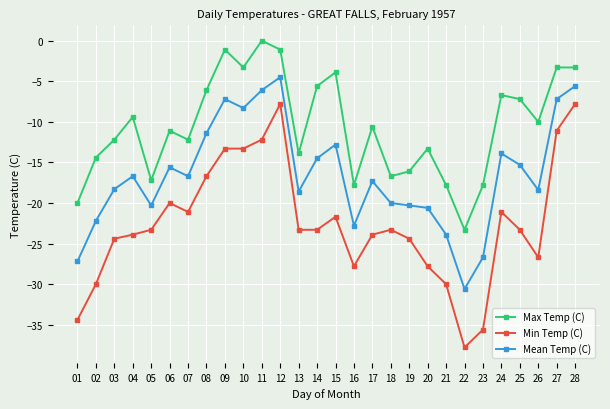

Rank the series at 24 from lowest to highest value.

Min Temp (C), Mean Temp (C), Max Temp (C)